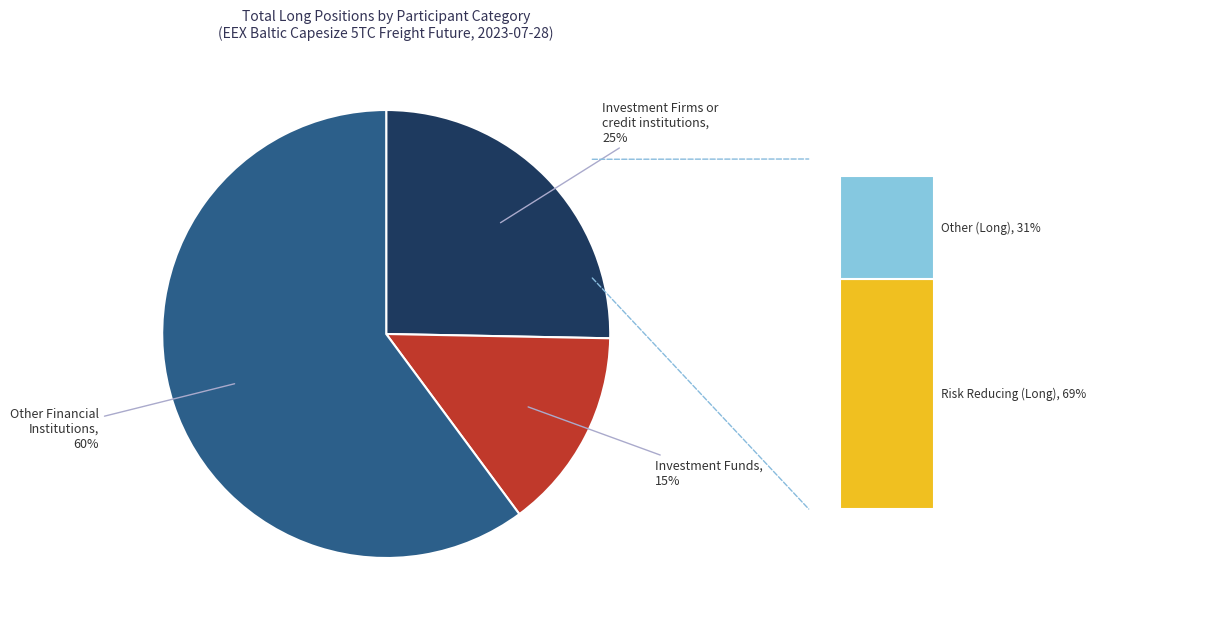

Is it true that Other Financial Institutions is 60% of the pie?

True